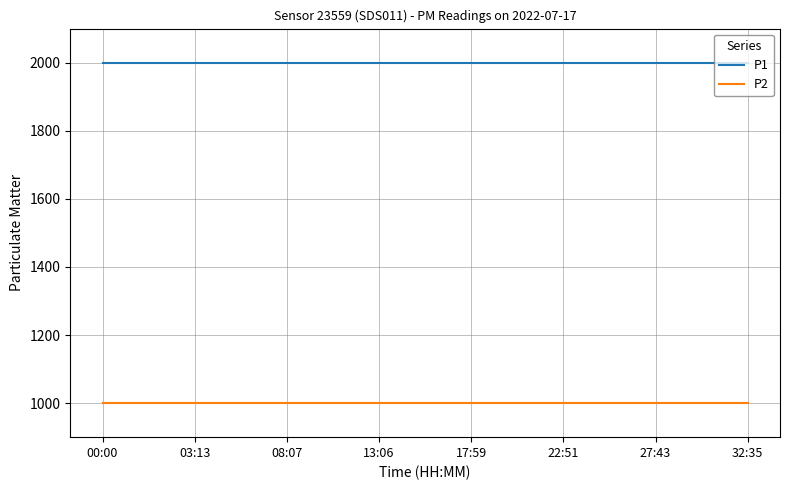

Rank the series by their average value, from lowest to highest.

P2, P1